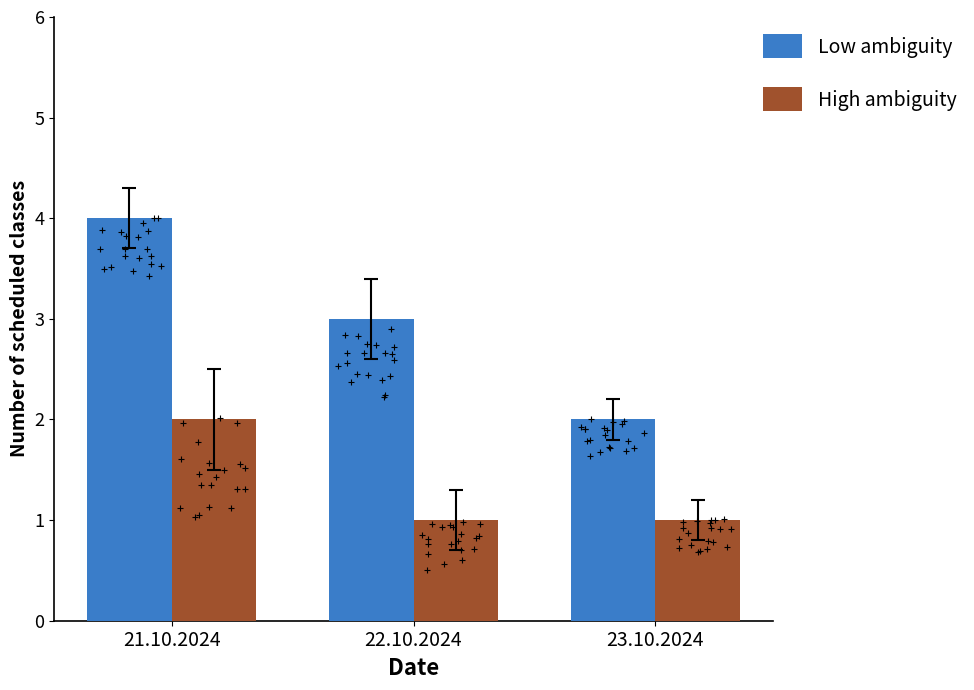

Which series has the widest spread of Y values?

Low ambiguity